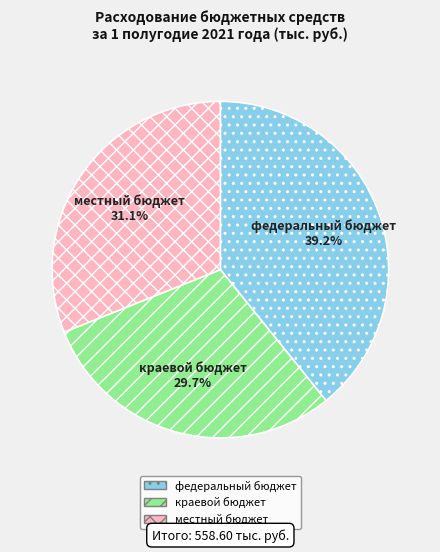

What portion of the pie excludes местный бюджет?

68.9%